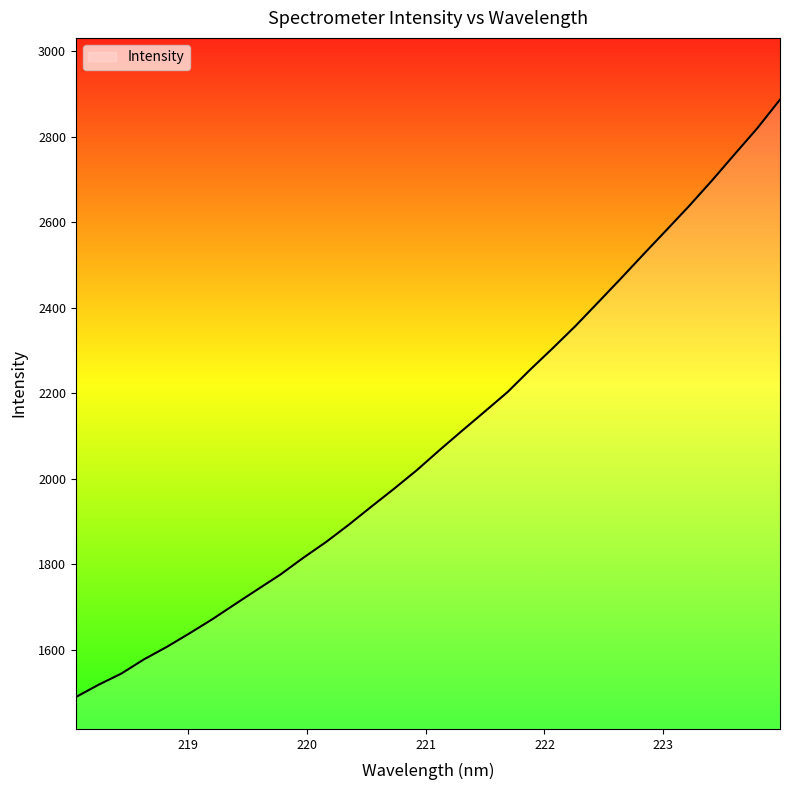

What is the minimum value shown in the chart?

1489.9